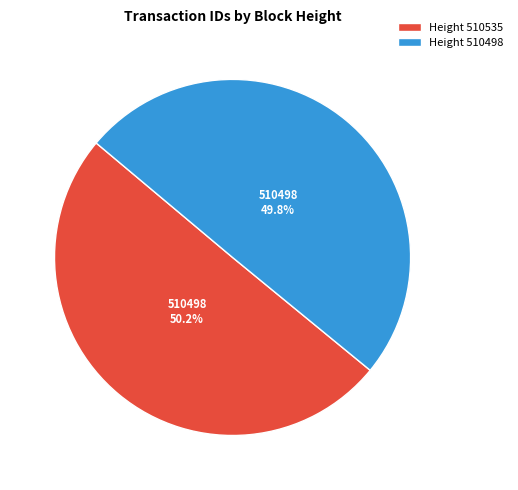

How many slices are in this pie chart?

2